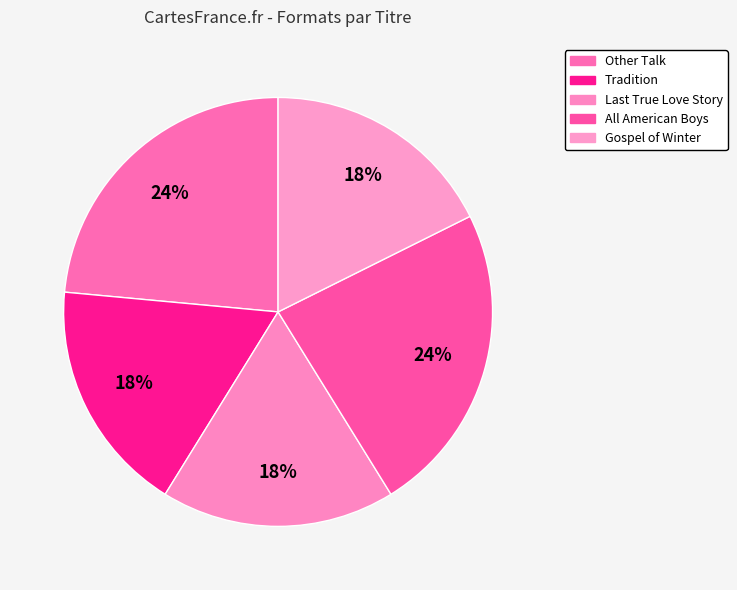

Does Other Talk account for over 50% of the chart?

No